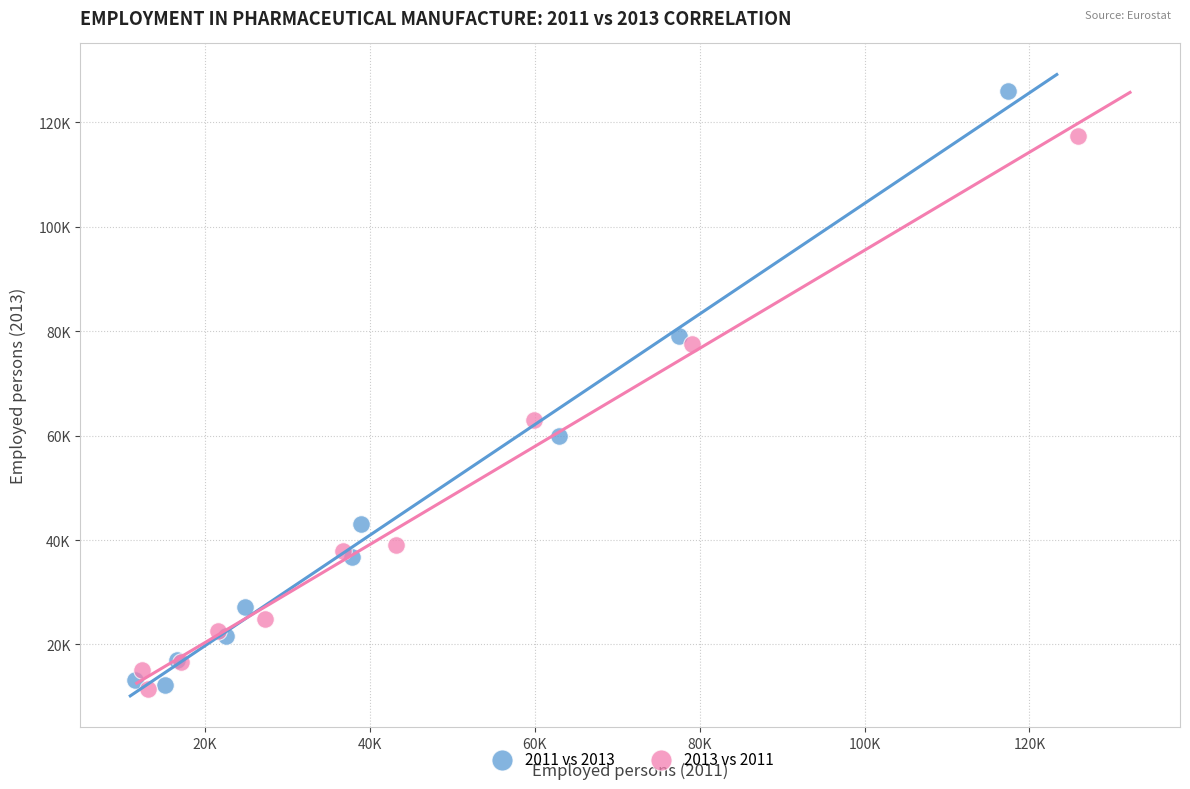

What are all the series names shown in the legend?

2011 vs 2013, 2013 vs 2011